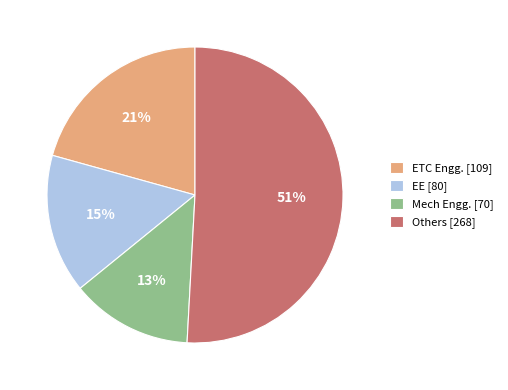

Which slice is the smallest?

Mech Engg. [70]